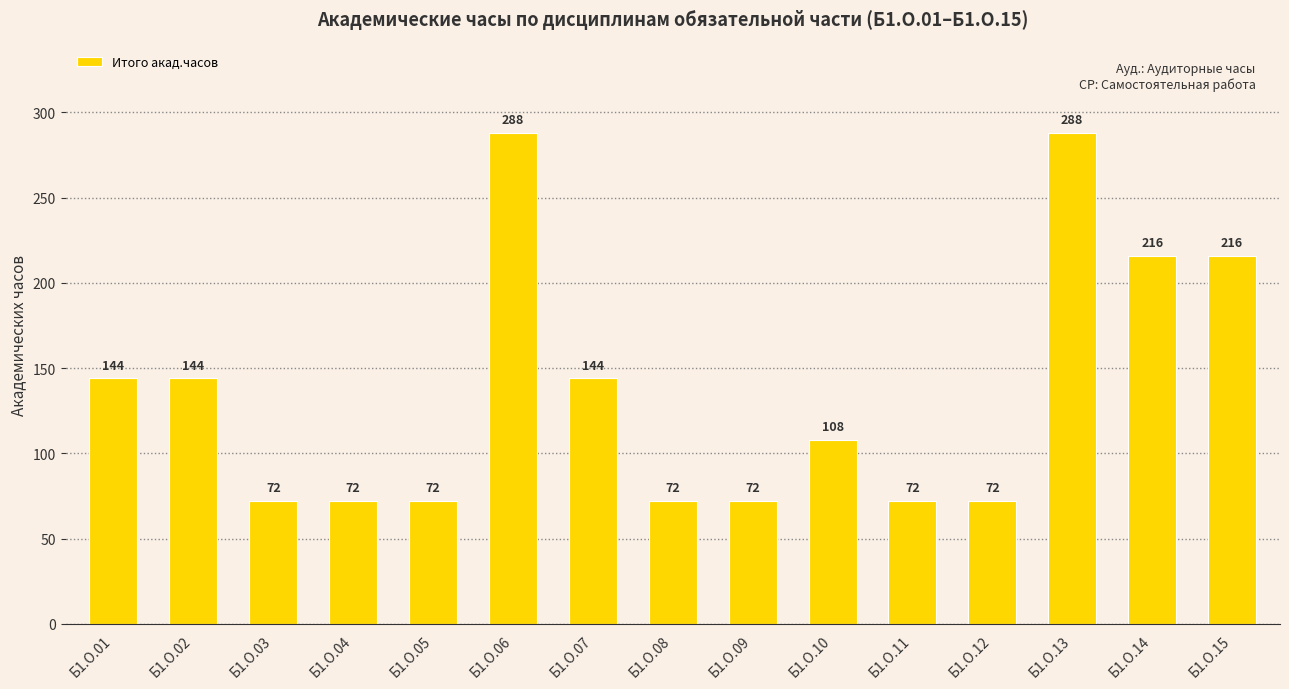

What is the value of the 6th bar from the left?

288